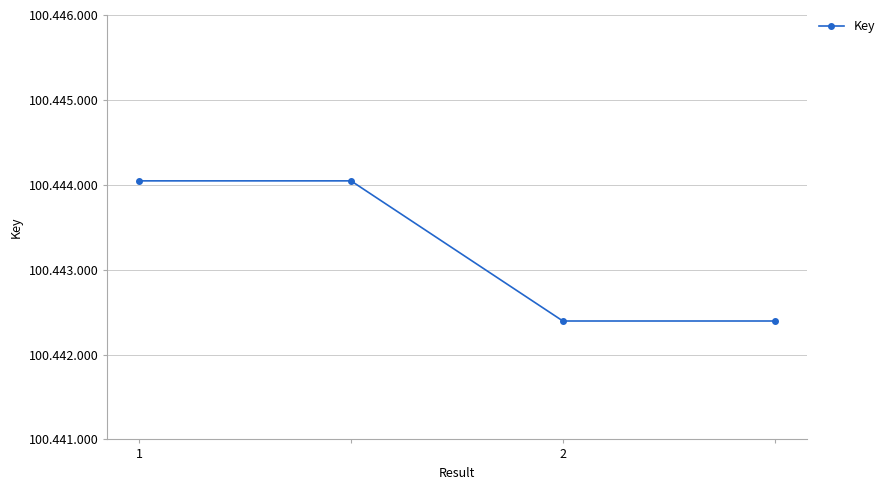

Does the chart have visible grid lines?

Yes